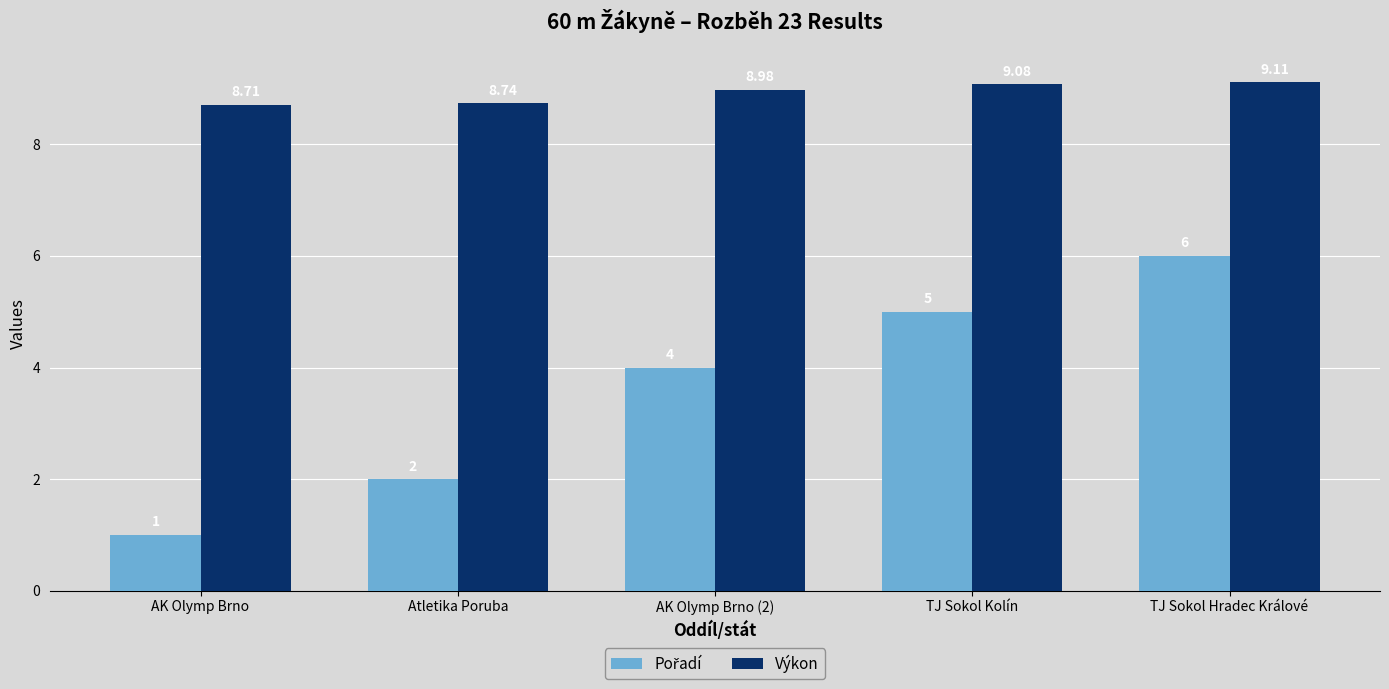

At which label is Výkon closest to 8?

AK Olymp Brno